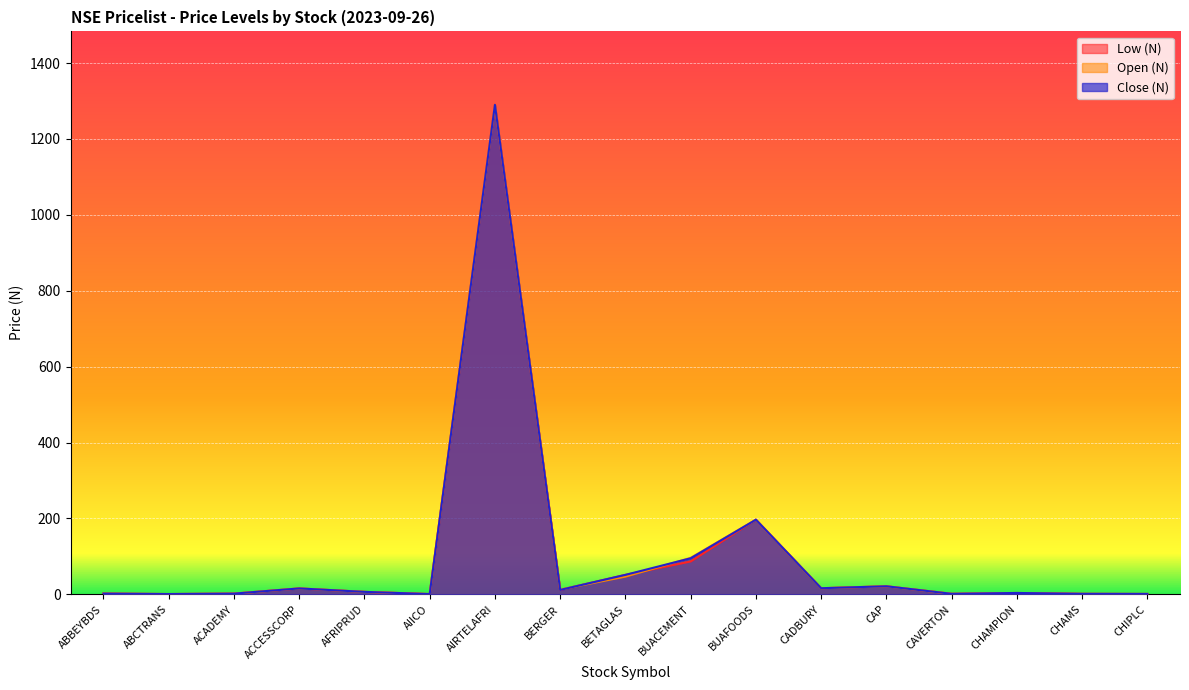

What are all the series names shown in the legend?

Low (N), Open (N), Close (N)